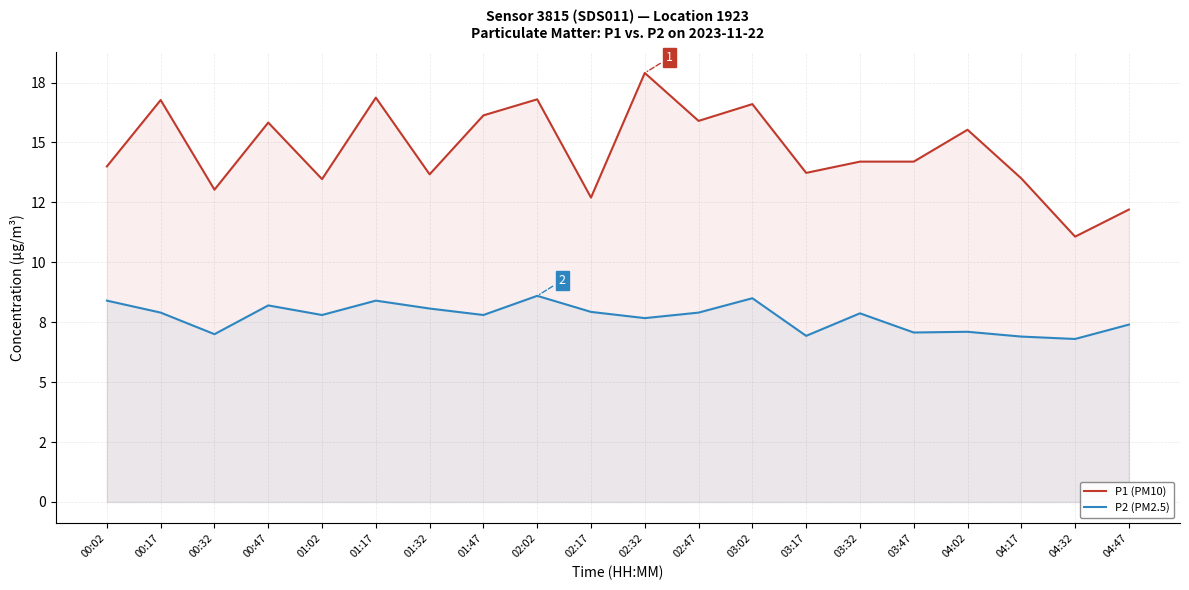

True or false: P1 (PM10) and P2 (PM2.5) intersect in this chart.

False